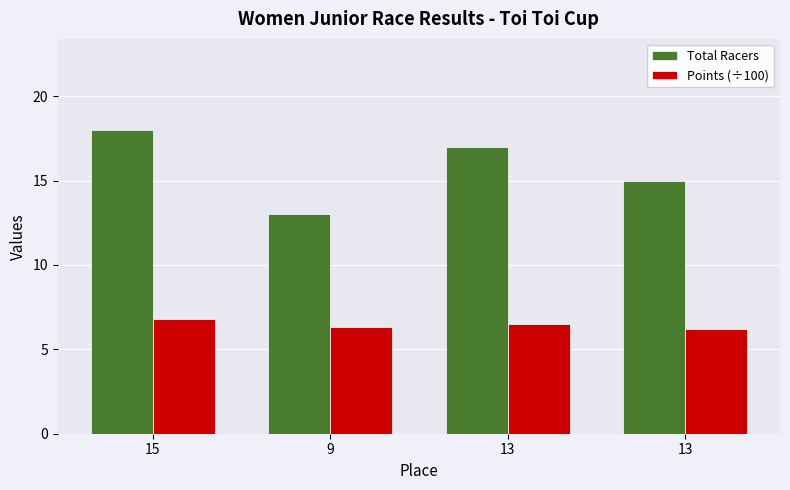

At 13, list the series in order from largest to smallest.

Total Racers, Points (÷100)